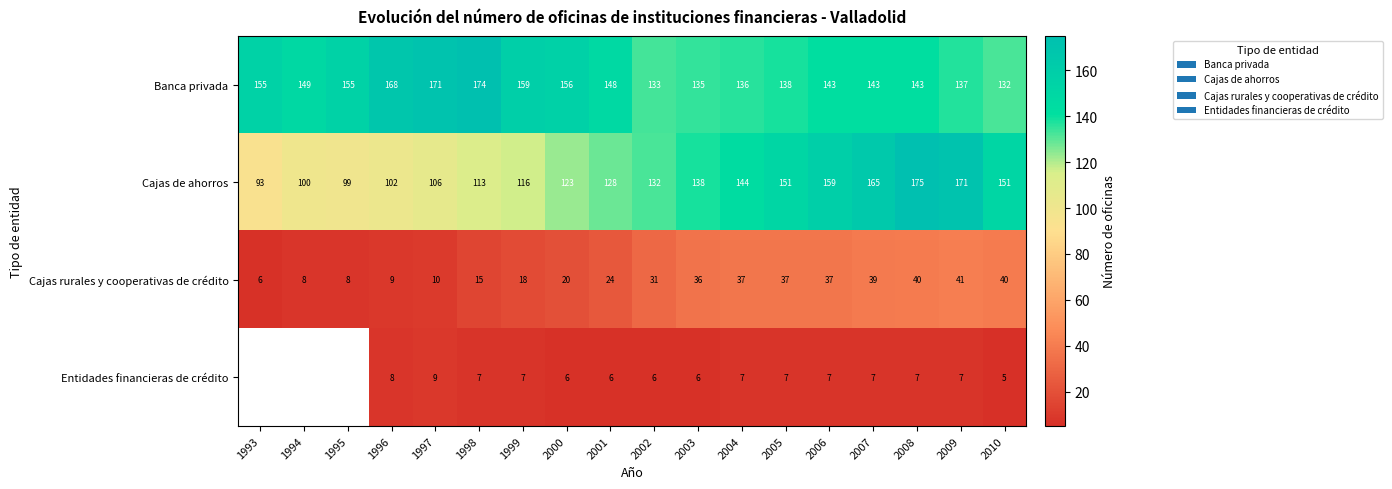

What is the difference between the Banca privada values at 2008 and 1994?

6